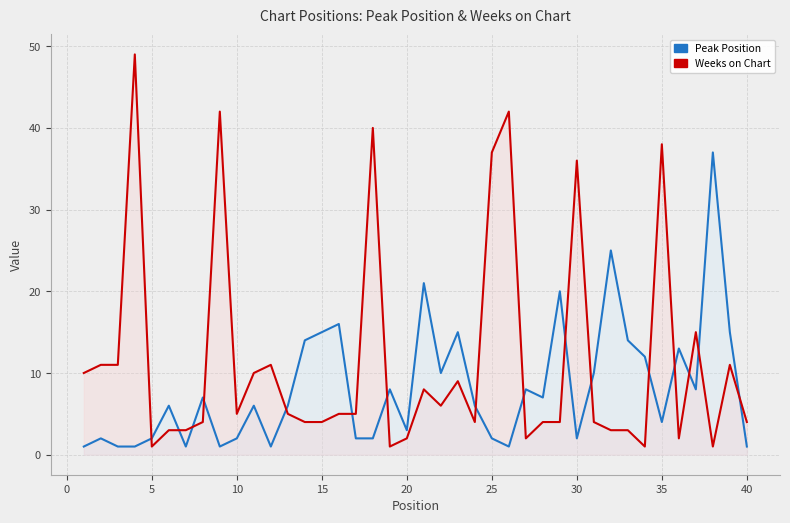

What is the average value of the Peak Position series?

8